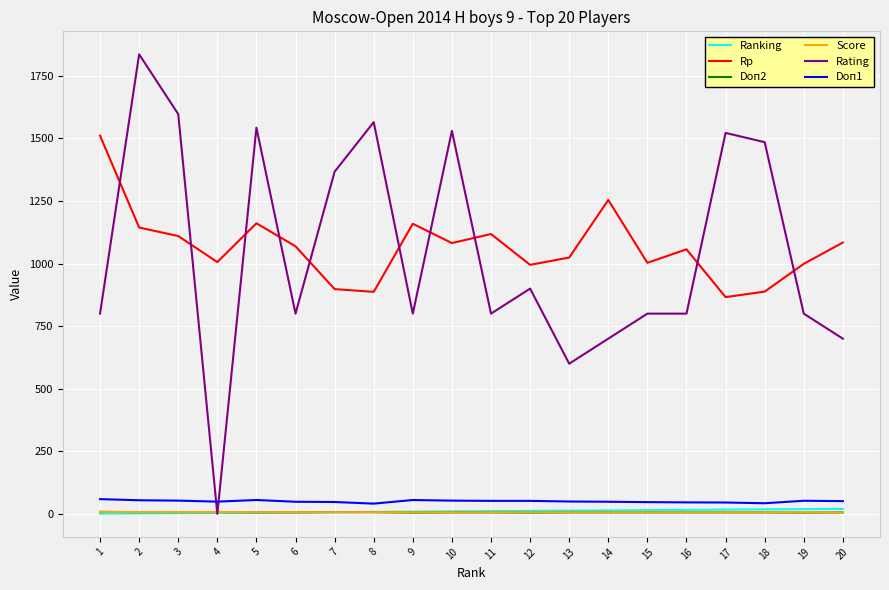

The value of Rating at 4 is 0.0. True or false?

True